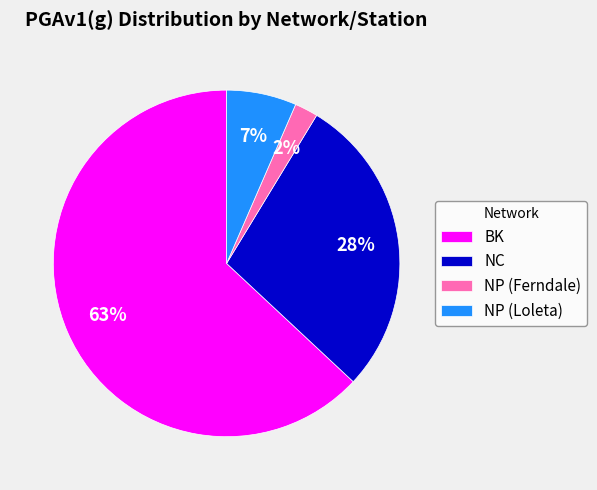

Combined, do BK and NC account for over 50%?

Yes